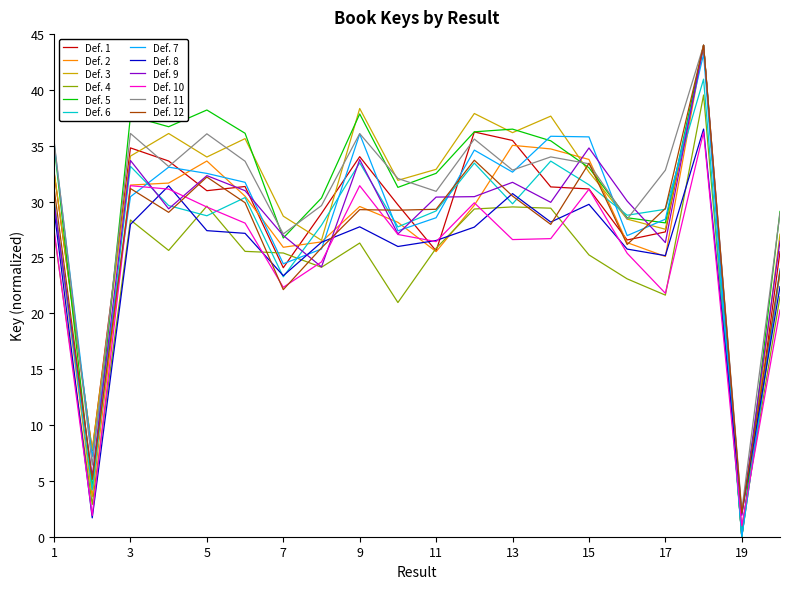

How many lines are shown in the chart?

12